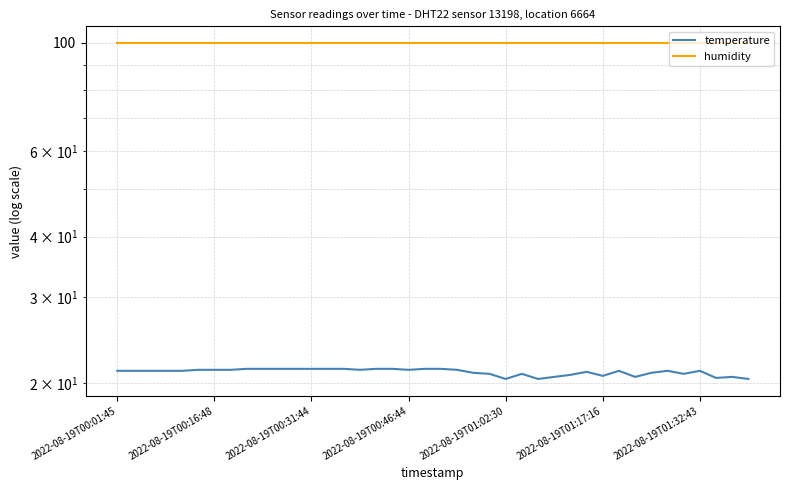

What is the sum of the temperature values at 35 and 16?

42.3